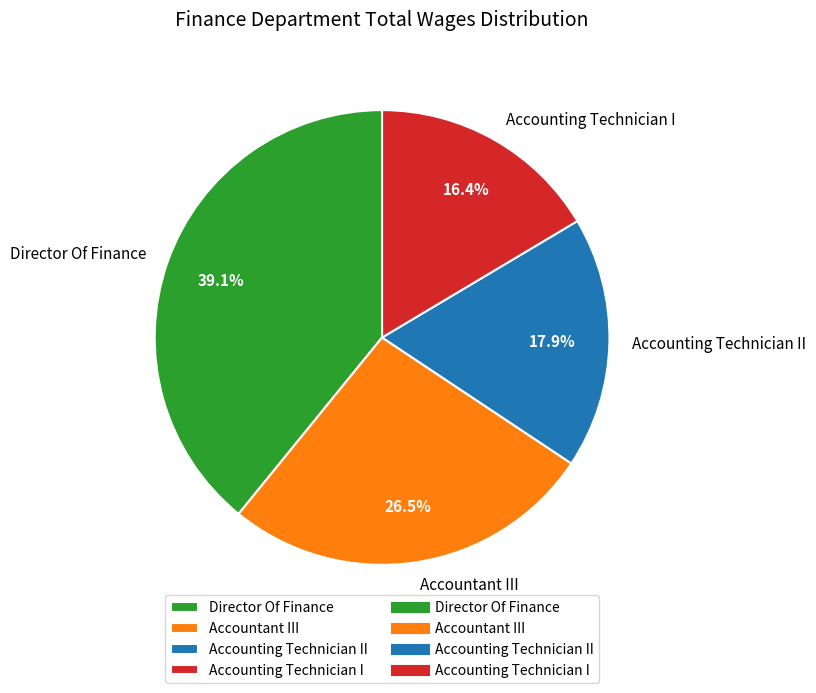

To the nearest percent, what is the difference between the largest and smallest slice percentages?

23%